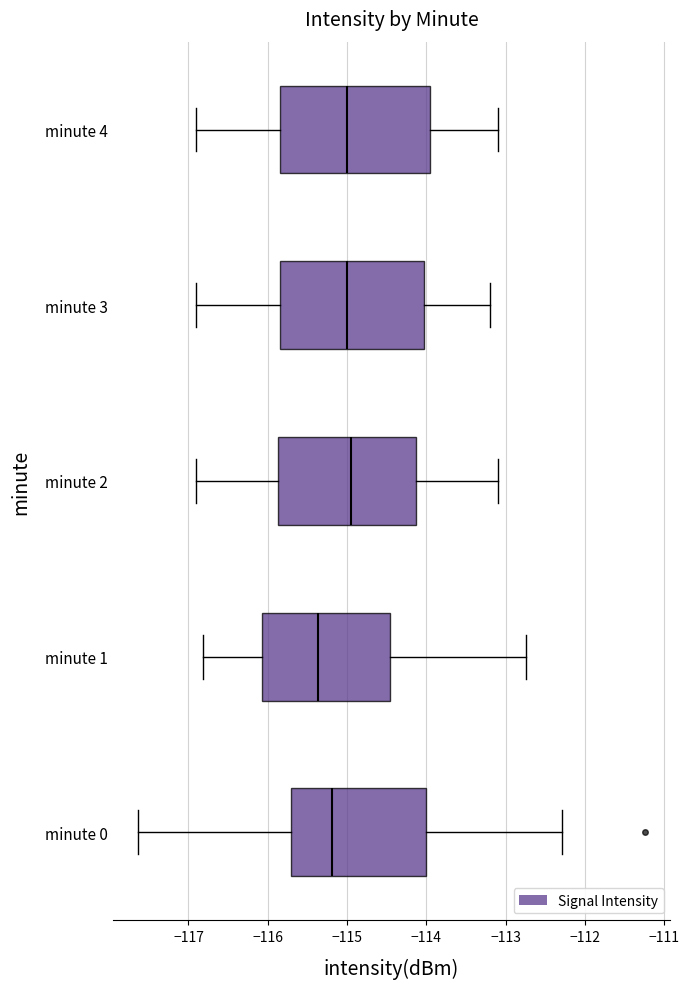

Reading bottom to top, transcribe this box plot: for each box, give where its median line is, the range the box spans, and where its two whiskers end, as read against the x-axis. The values are not printed on the chart, so give them approximately, as read against the axis.

minute 0: median -115.2, box -115.7 to -114.0, whiskers -117.6 to -112.3
minute 1: median -115.4, box -116.1 to -114.5, whiskers -116.8 to -112.7
minute 2: median -114.9, box -115.9 to -114.1, whiskers -116.9 to -113.1
minute 3: median -115.0, box -115.8 to -114.0, whiskers -116.9 to -113.2
minute 4: median -115.0, box -115.8 to -113.9, whiskers -116.9 to -113.1